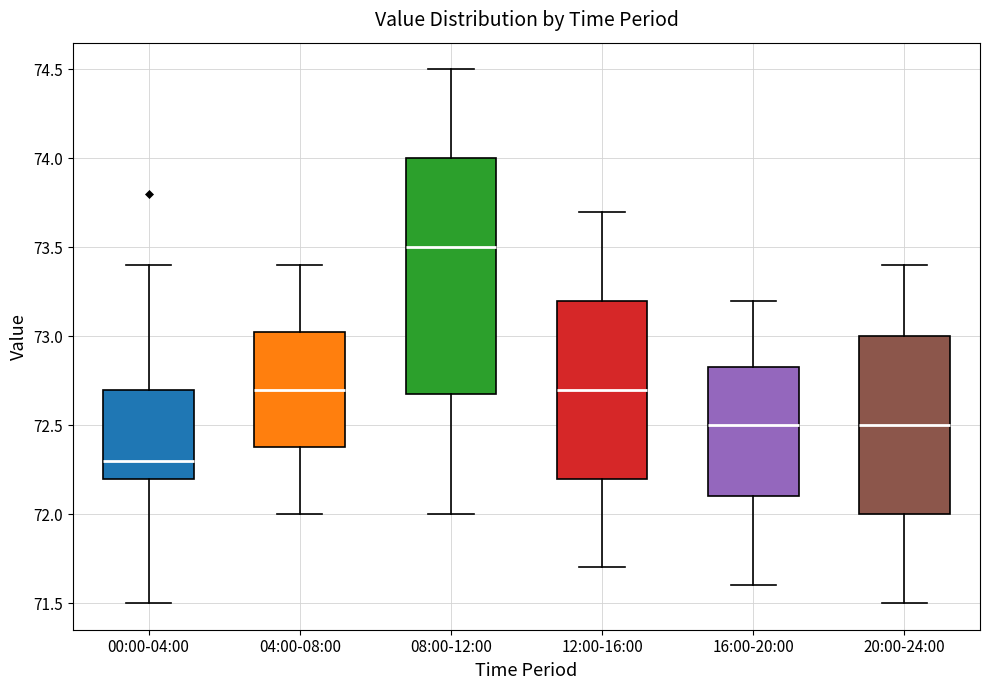

Which box has the lowest median line?

00:00-04:00